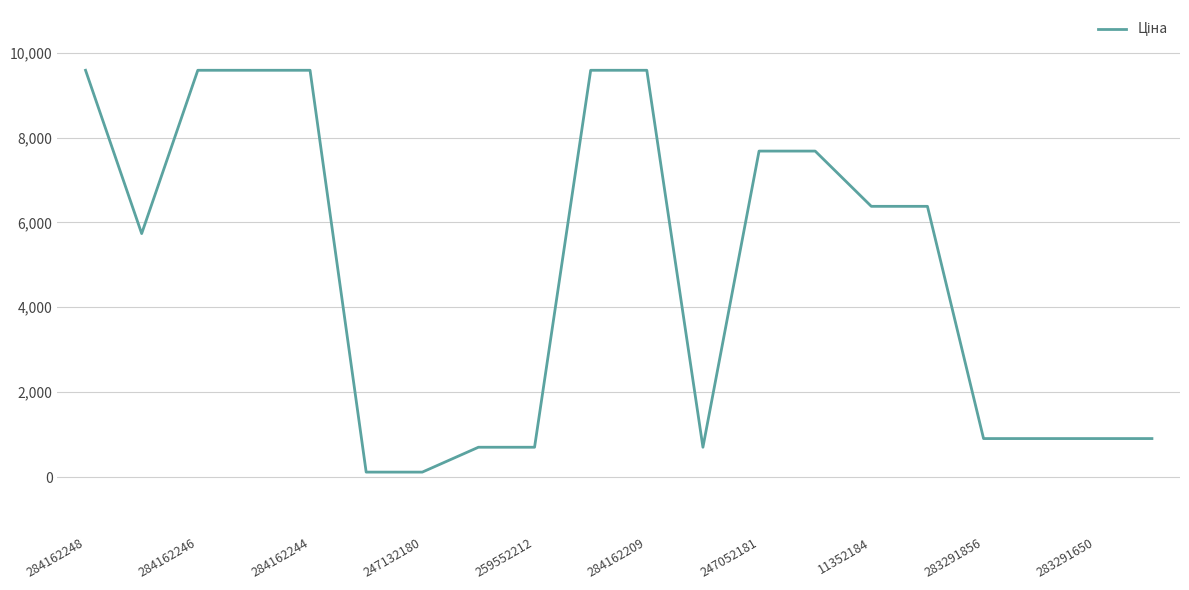

What is the maximum value shown in the chart?

9585.4